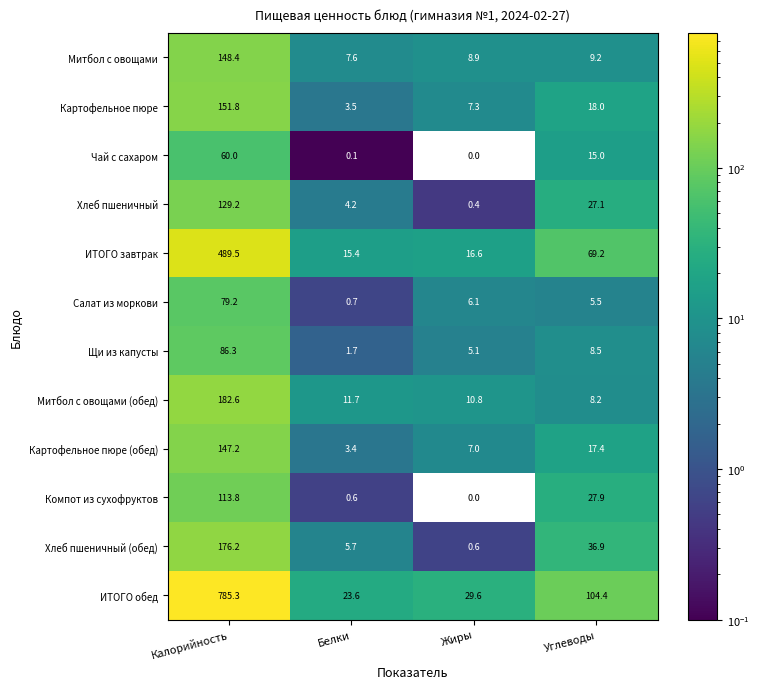

Is it true that Митбол с овощами equals 97.7 at Калорийность?

False